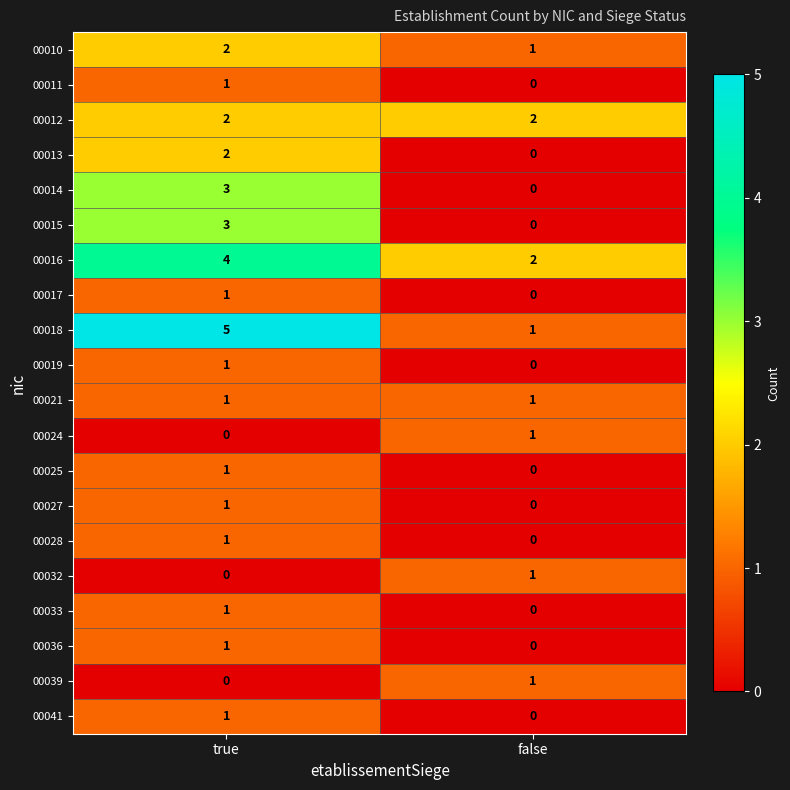

At which category is the sum across all series the highest?

true